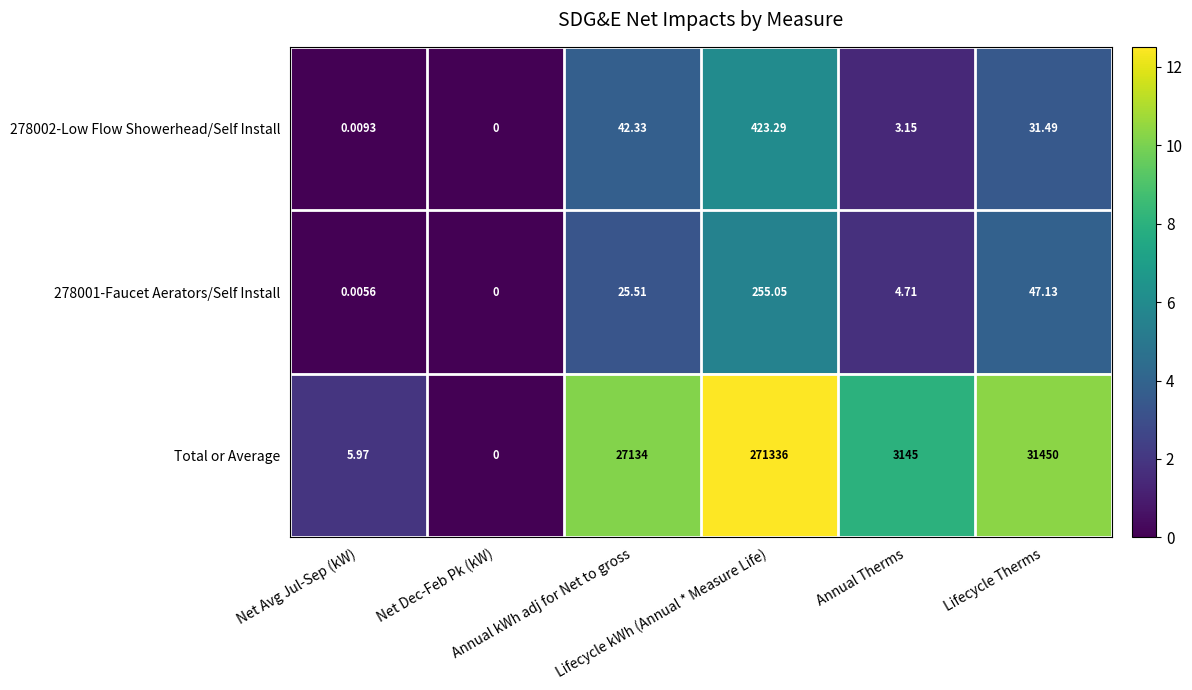

Which series has the widest spread of values?

Total or Average